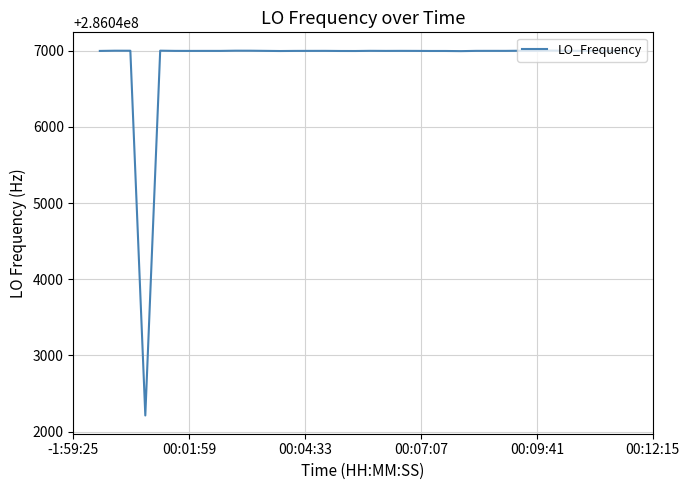

What is the greatest value displayed?

286047002.6